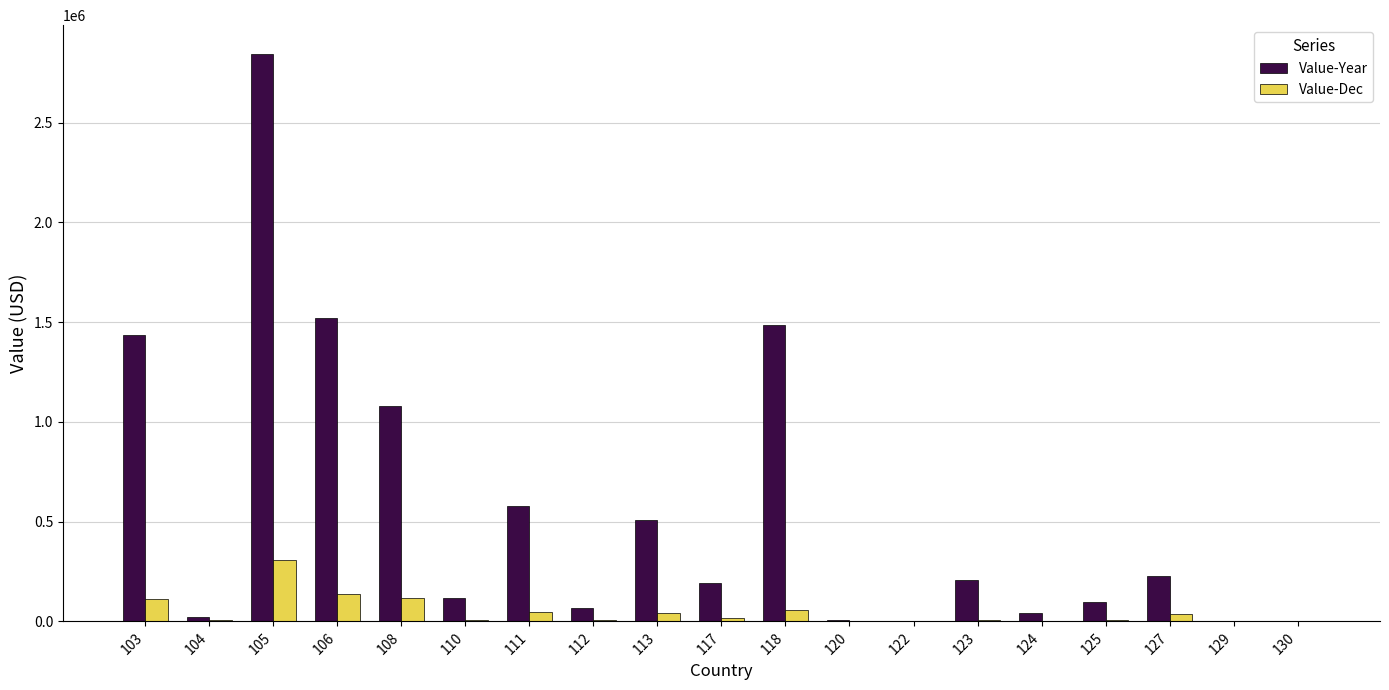

How many categories are shown in the chart?

19